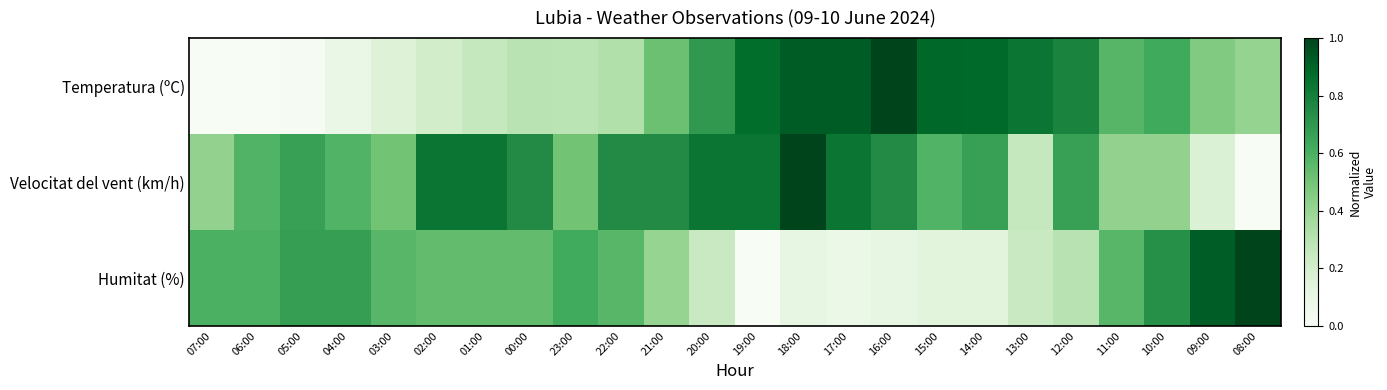

At which category is the sum across all series the highest?

18:00